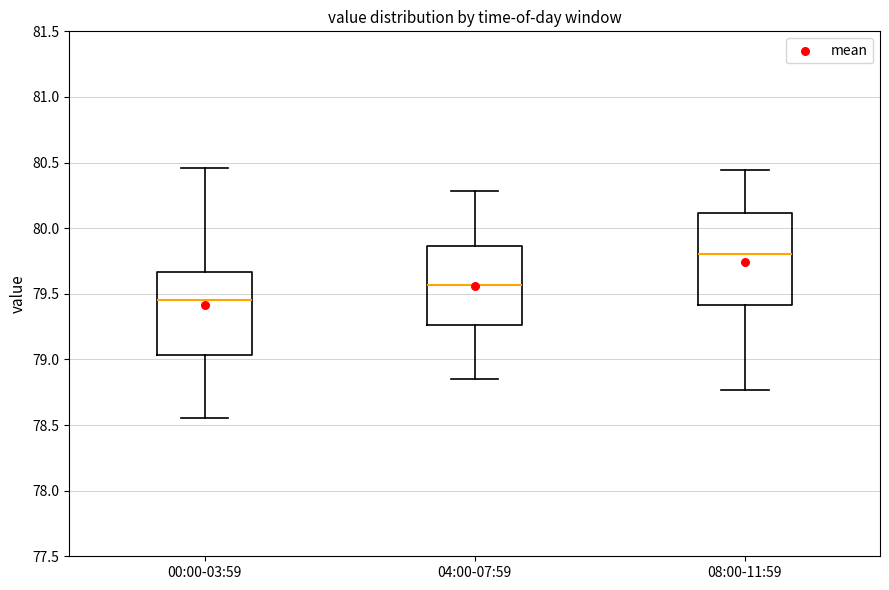

Reading left to right, read every box against the y-axis: the position of its median line, the range the box covers, and the ends of its whiskers. The values are not printed on the chart, so give them approximately, as read against the axis.

00:00-03:59: median 79.45, box 79.05 to 79.65, whiskers 78.55 to 80.45
04:00-07:59: median 79.55, box 79.25 to 79.85, whiskers 78.85 to 80.30
08:00-11:59: median 79.80, box 79.40 to 80.10, whiskers 78.75 to 80.45